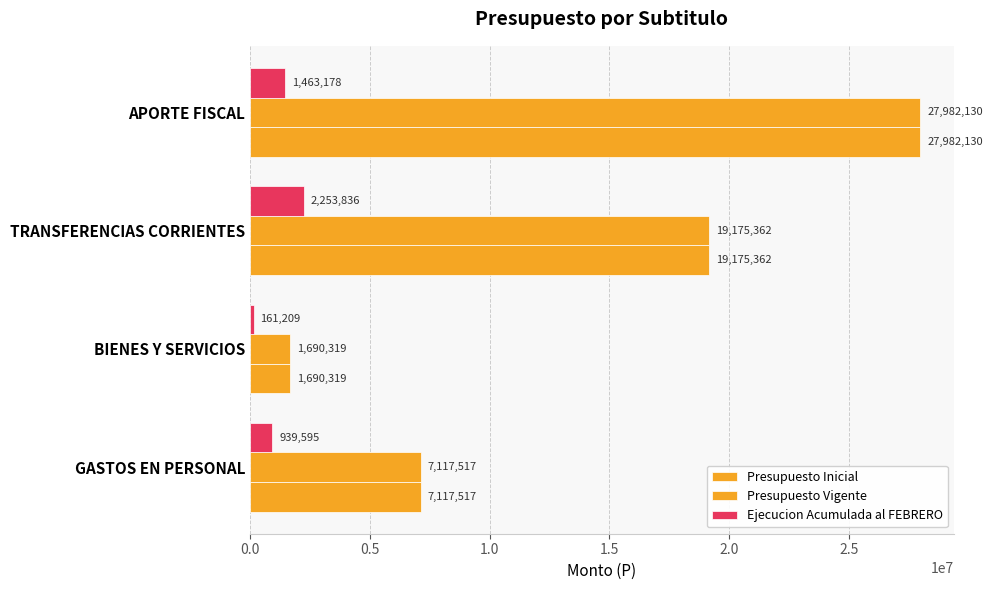

How many data points in Presupuesto Vigente are less than 19175362?

2